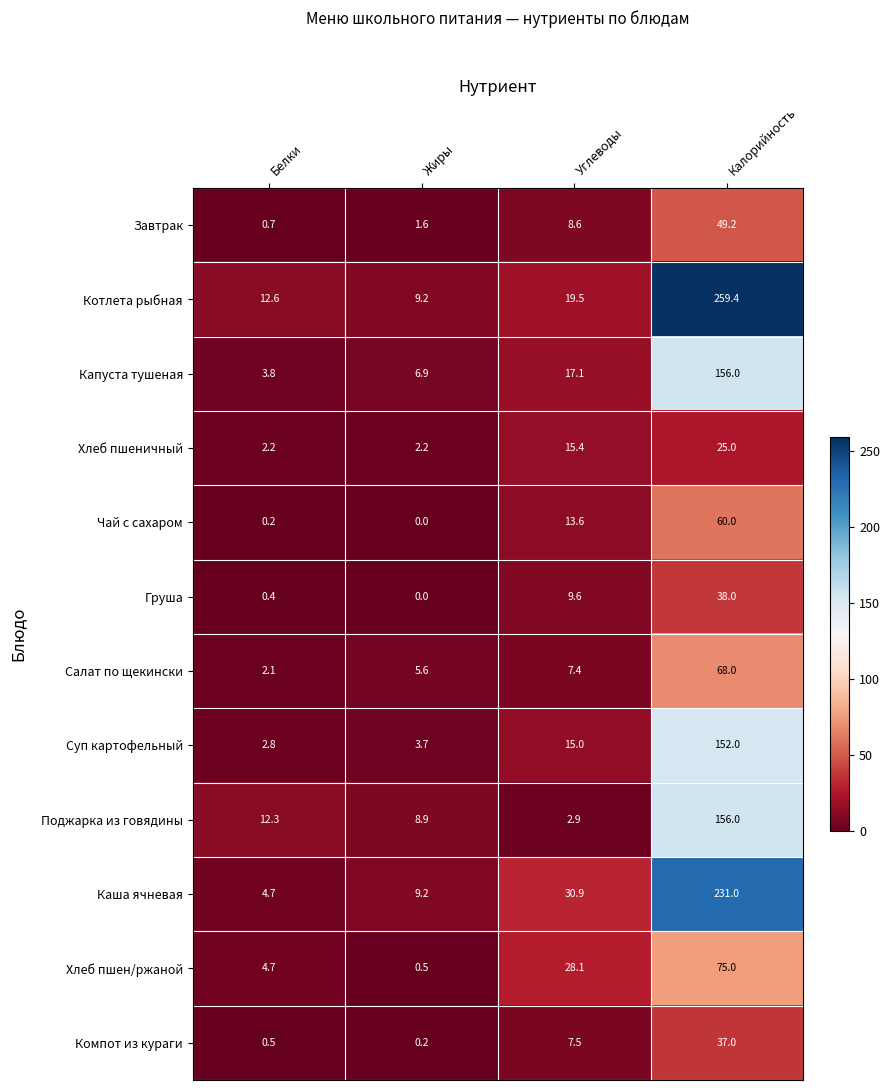

Where does the Чай с сахаром series first go above 13?

Углеводы